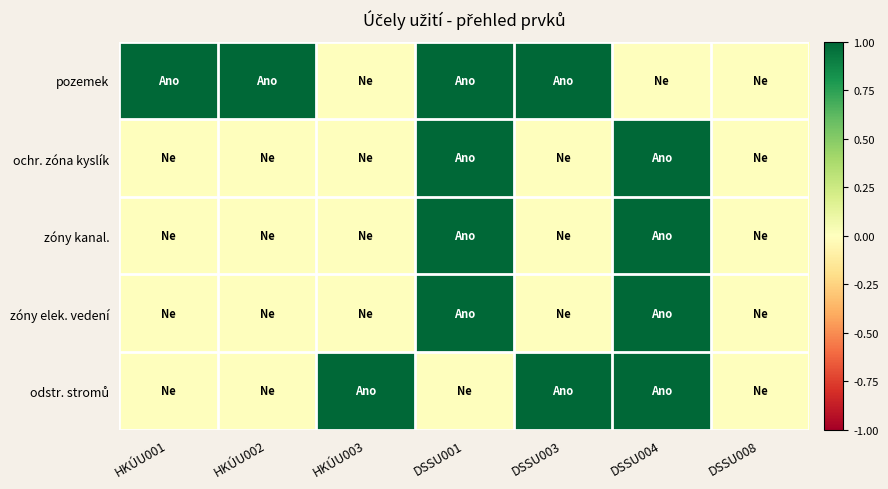

At which category is the sum across all series the highest?

DSSU001